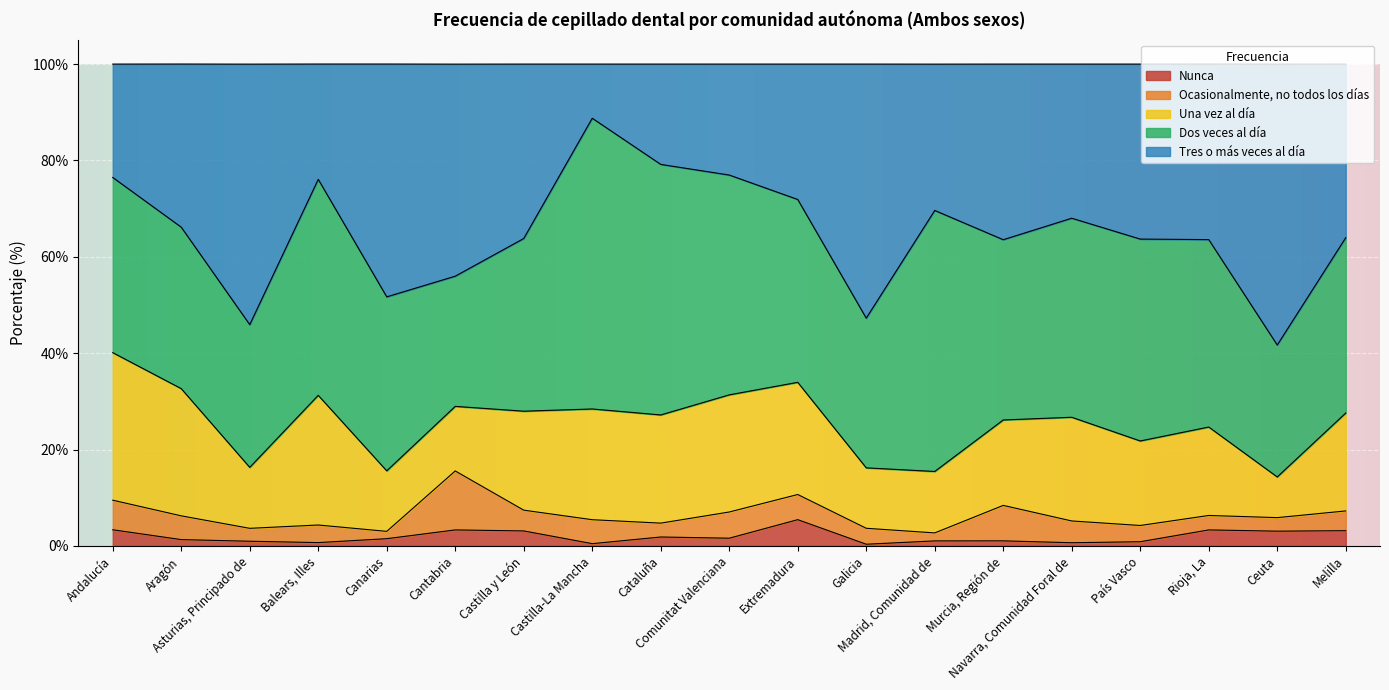

In Ocasionalmente, no todos los días, how many points are higher than both neighbors (excluding endpoints)?

5